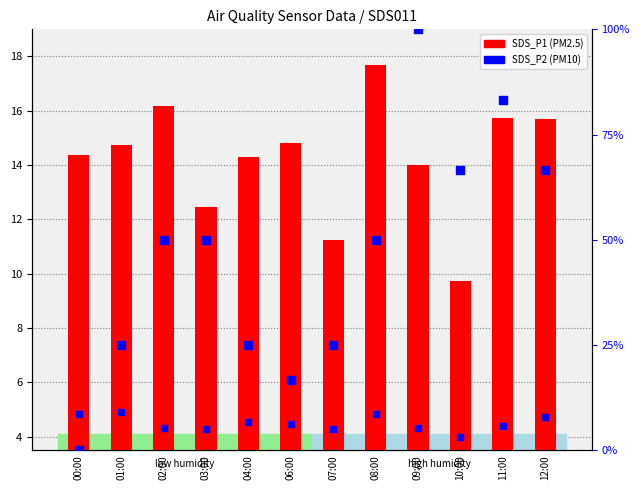

Which series has the widest spread of Y values?

SDS_P2 (humidity norm)